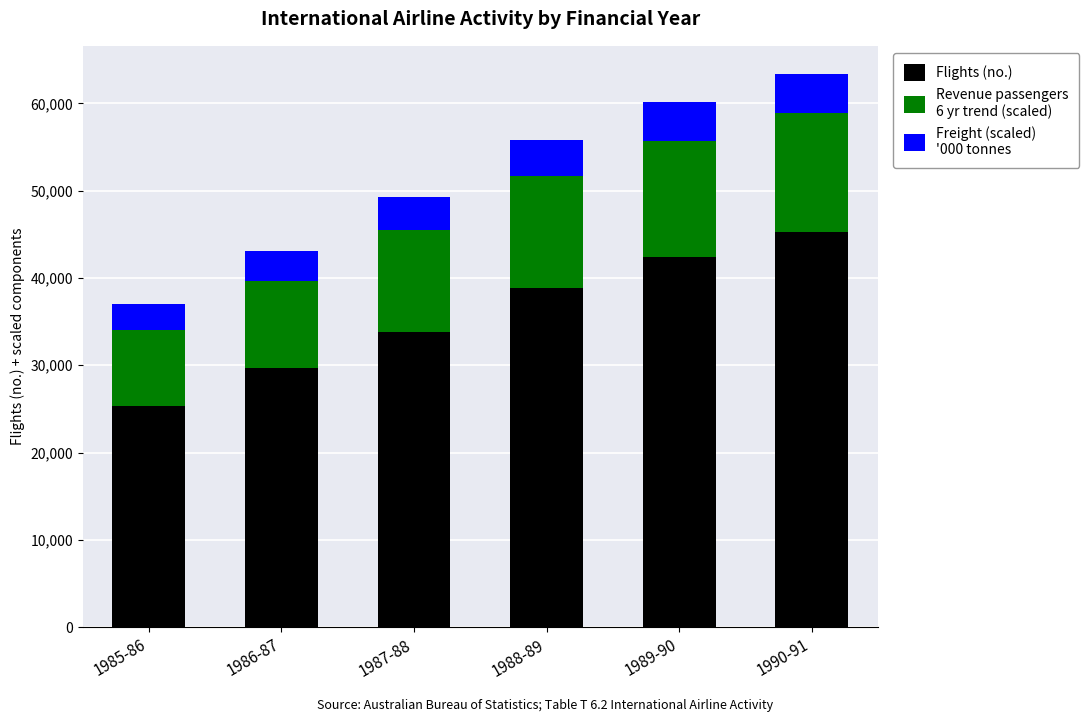

What is the total value across all series at 1990-91?

63420.0